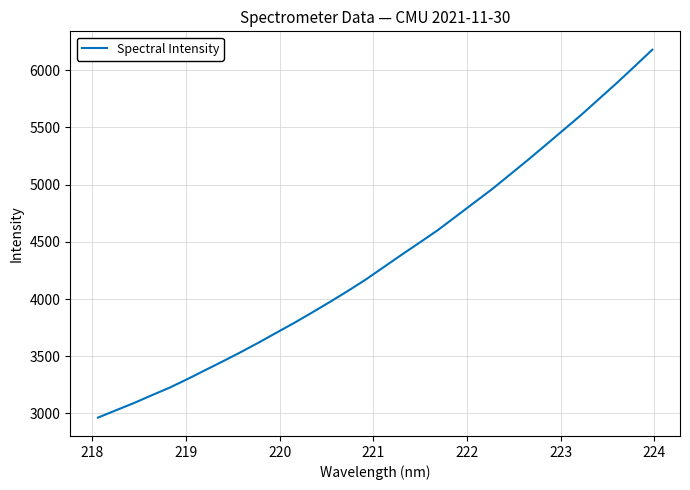

What is the maximum value shown in the chart?

6179.9